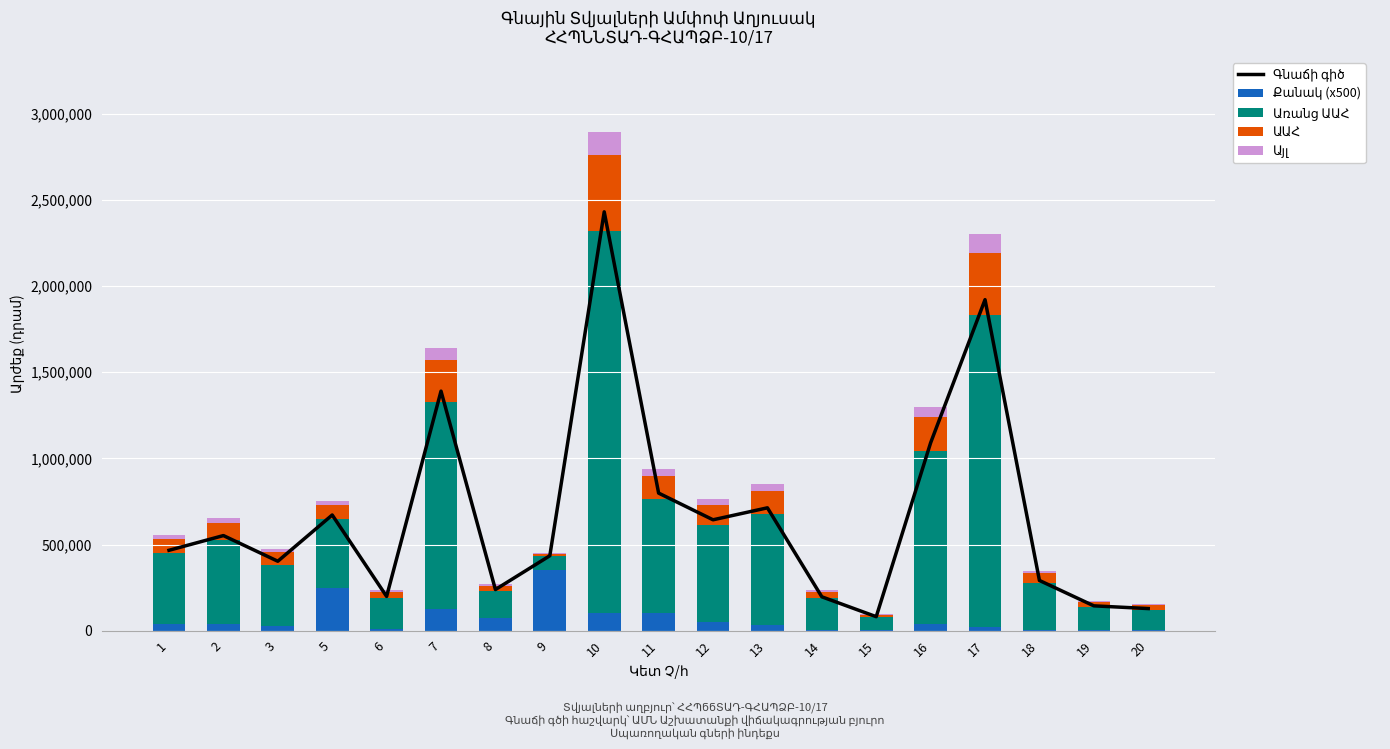

The ԱԱՀ series shows 130000.0 at 13. True or false?

True